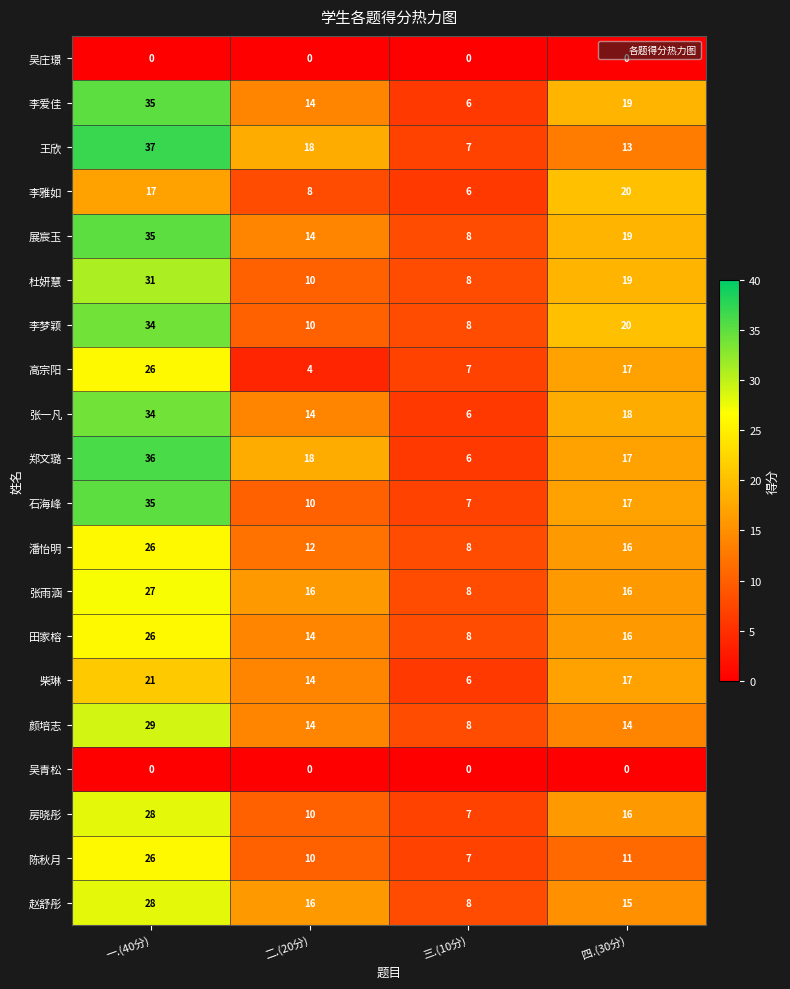

At which category is the sum across all series the highest?

一.(40分)